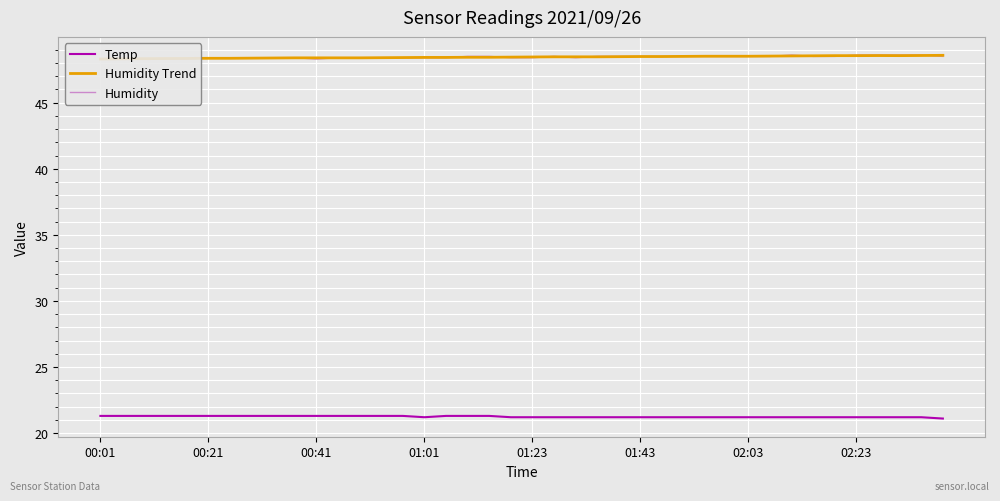

Does the chart display data point markers on the line(s)?

No